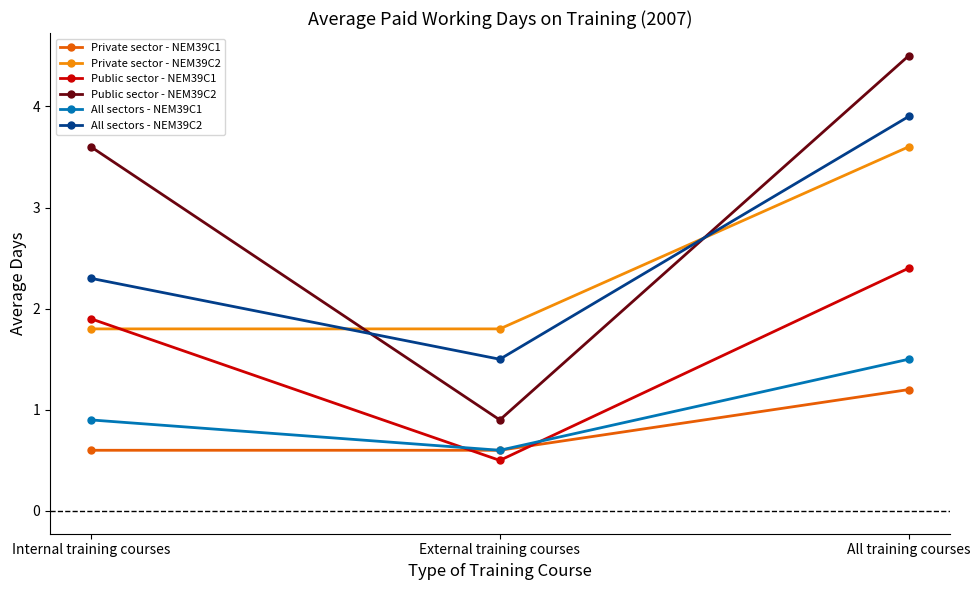

What is the minimum value shown in the chart?

0.5